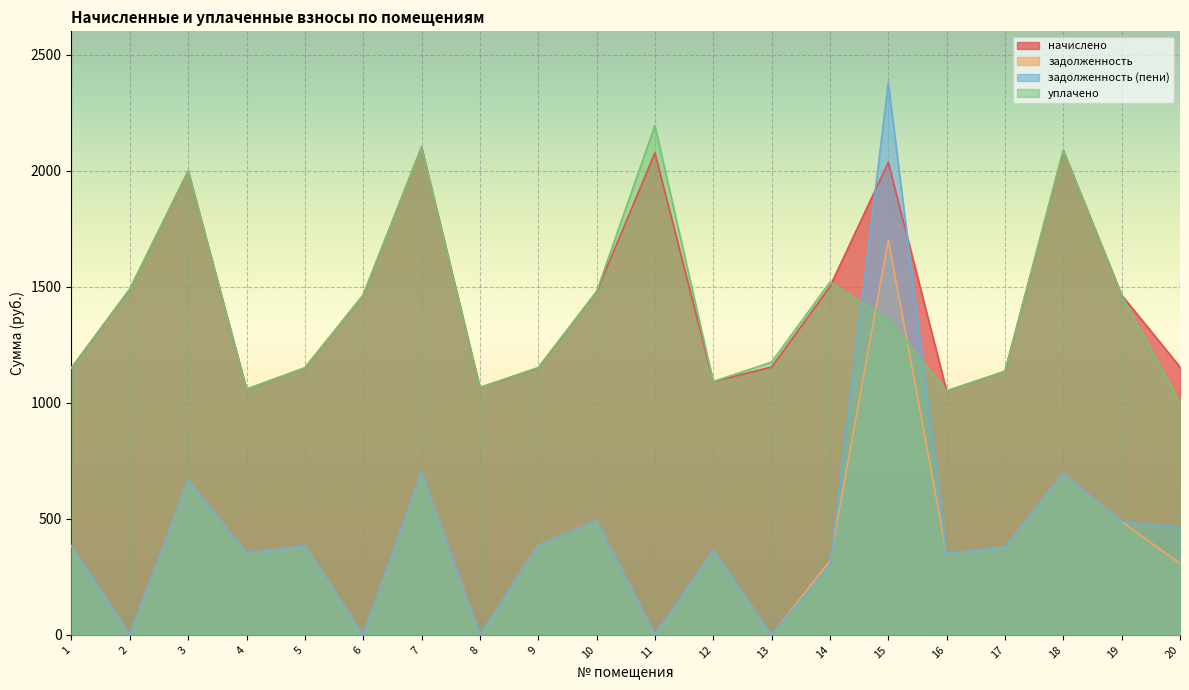

Is it true that задолженность equals 365.0 at 18?

False